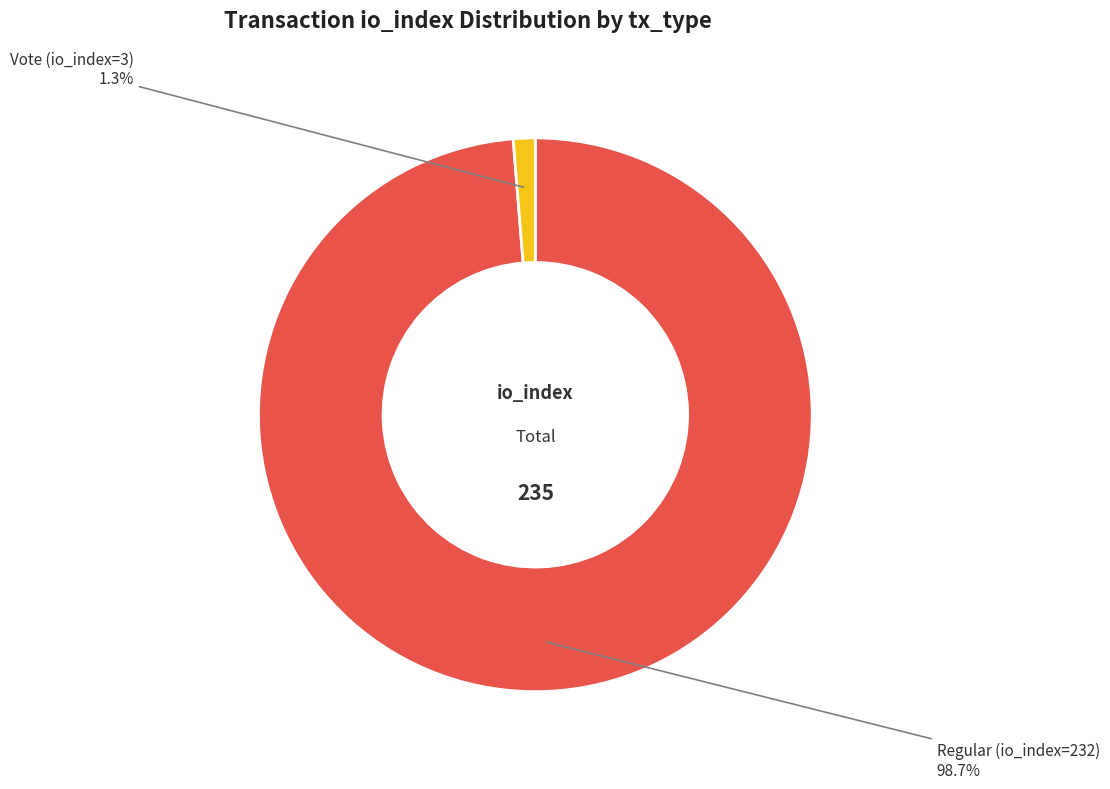

What is the smallest slice in the pie chart?

Vote (io_index=3)